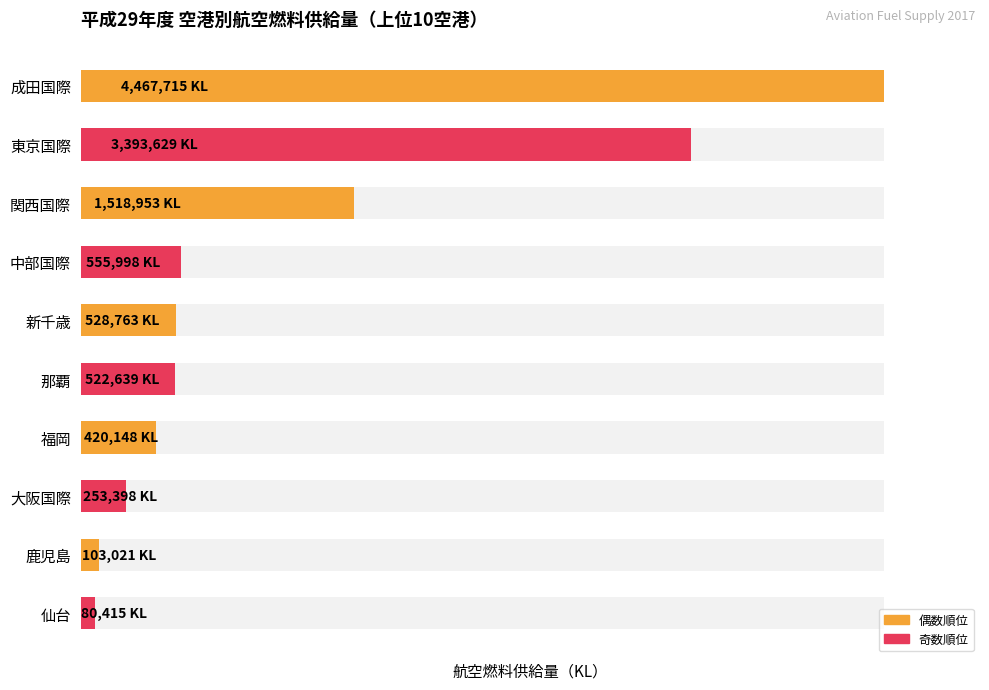

Reading right to left, list all the values displayed in this chart.

80415	103021	253398	420148	522639	528763	555998	1518953	3393629	4467715